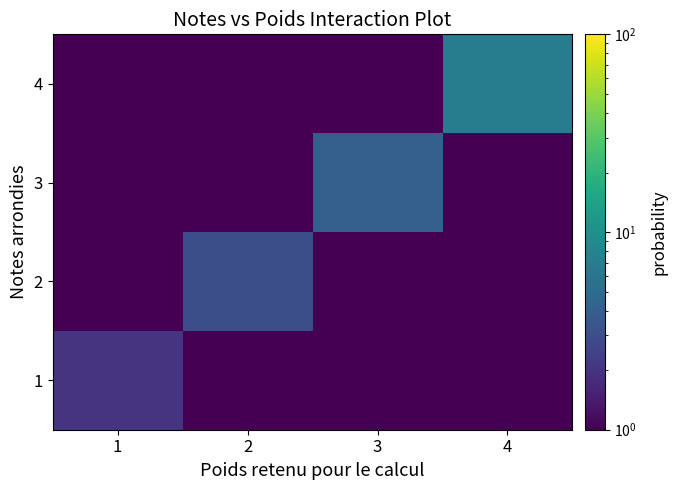

Which category has the highest value across all series?

4